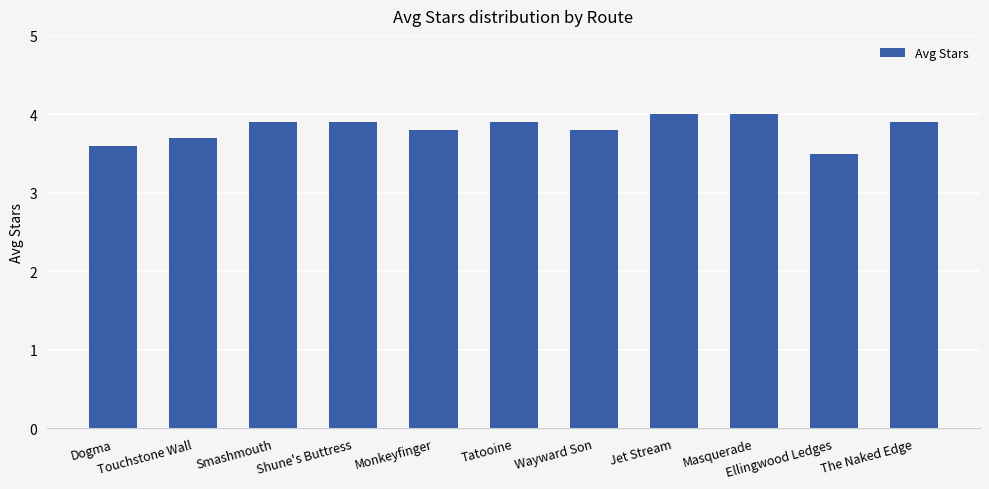

At which label is the value closest to 3?

Ellingwood Ledges